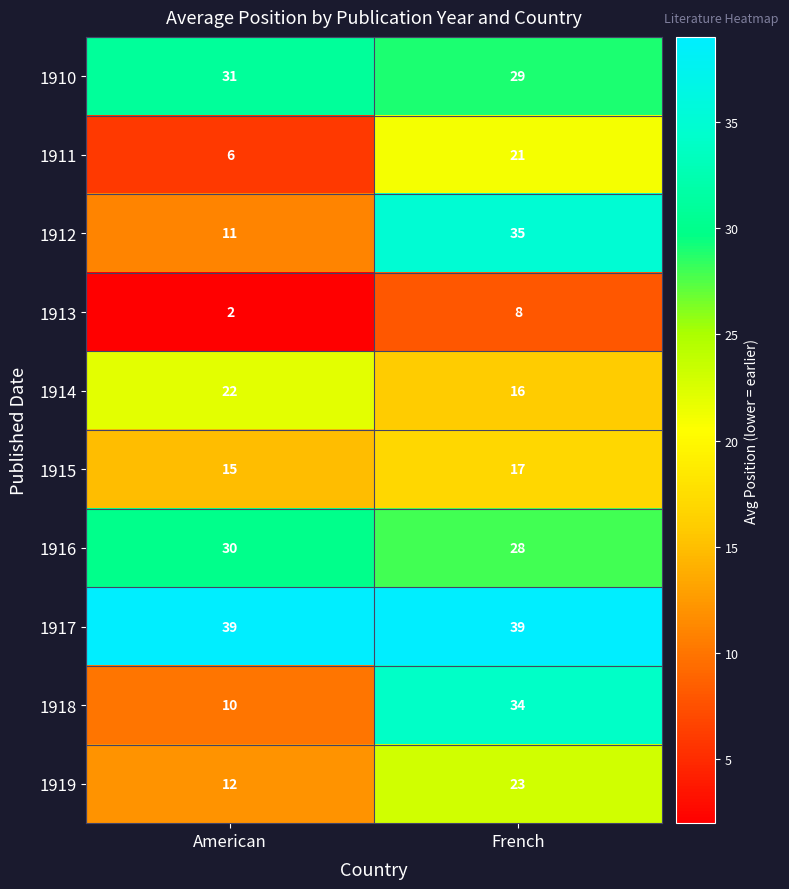

Rank the series at American from lowest to highest value.

1913, 1911, 1918, 1912, 1919, 1915, 1914, 1916, 1910, 1917